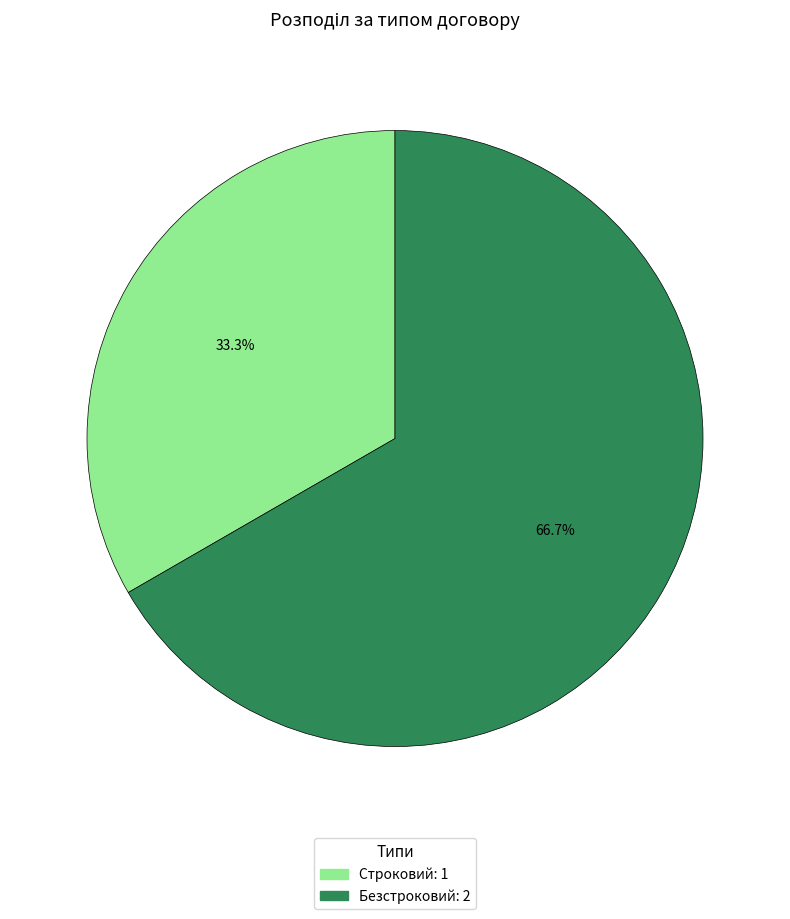

What is the largest slice in the pie chart?

Безстроковий